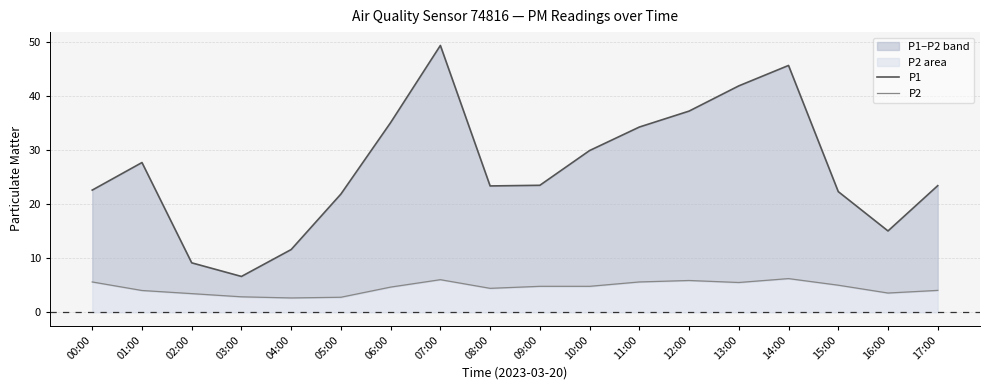

What is the difference between the maximum and minimum values in the P1 series?

42.8